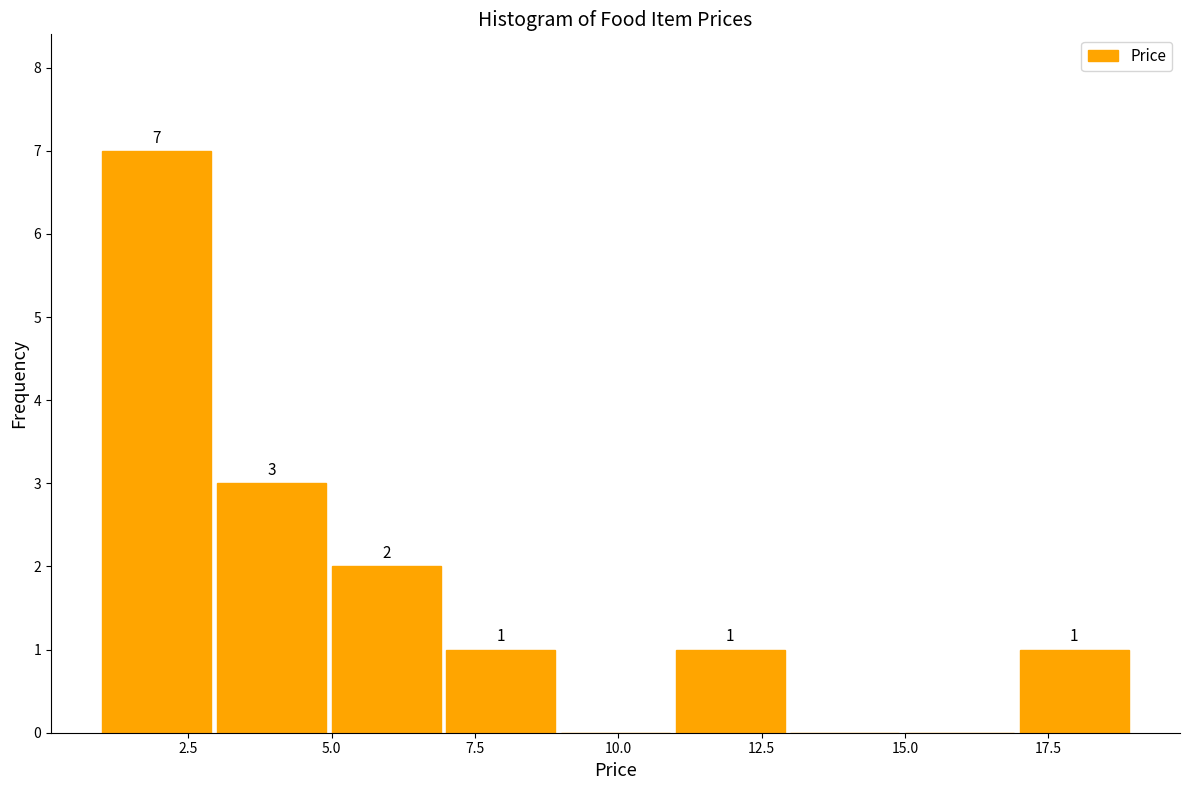

Which range on the x-axis has the tallest bar?

1 to 3